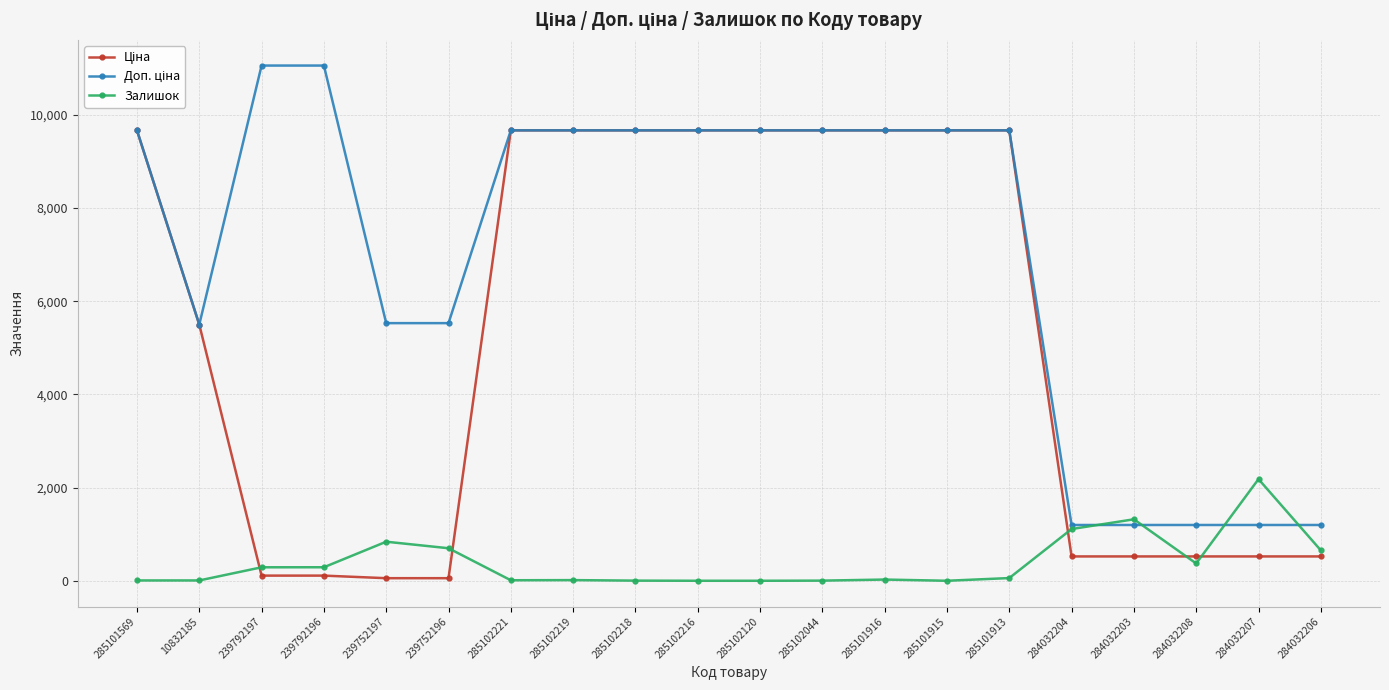

Is it true that Залишок equals 289.0 at 239792197?

True